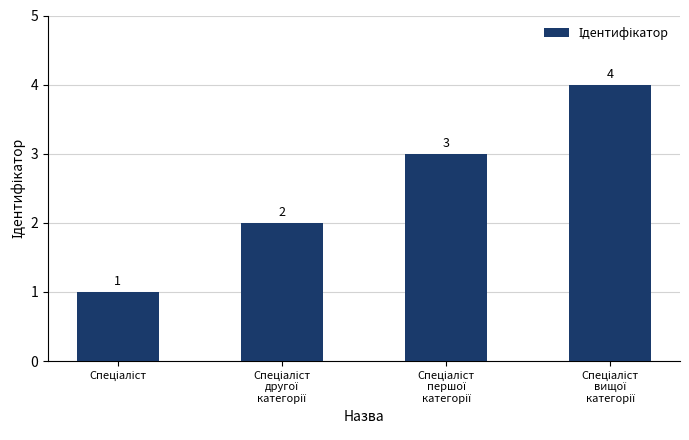

What is the value of the 3rd bar from the left?

3